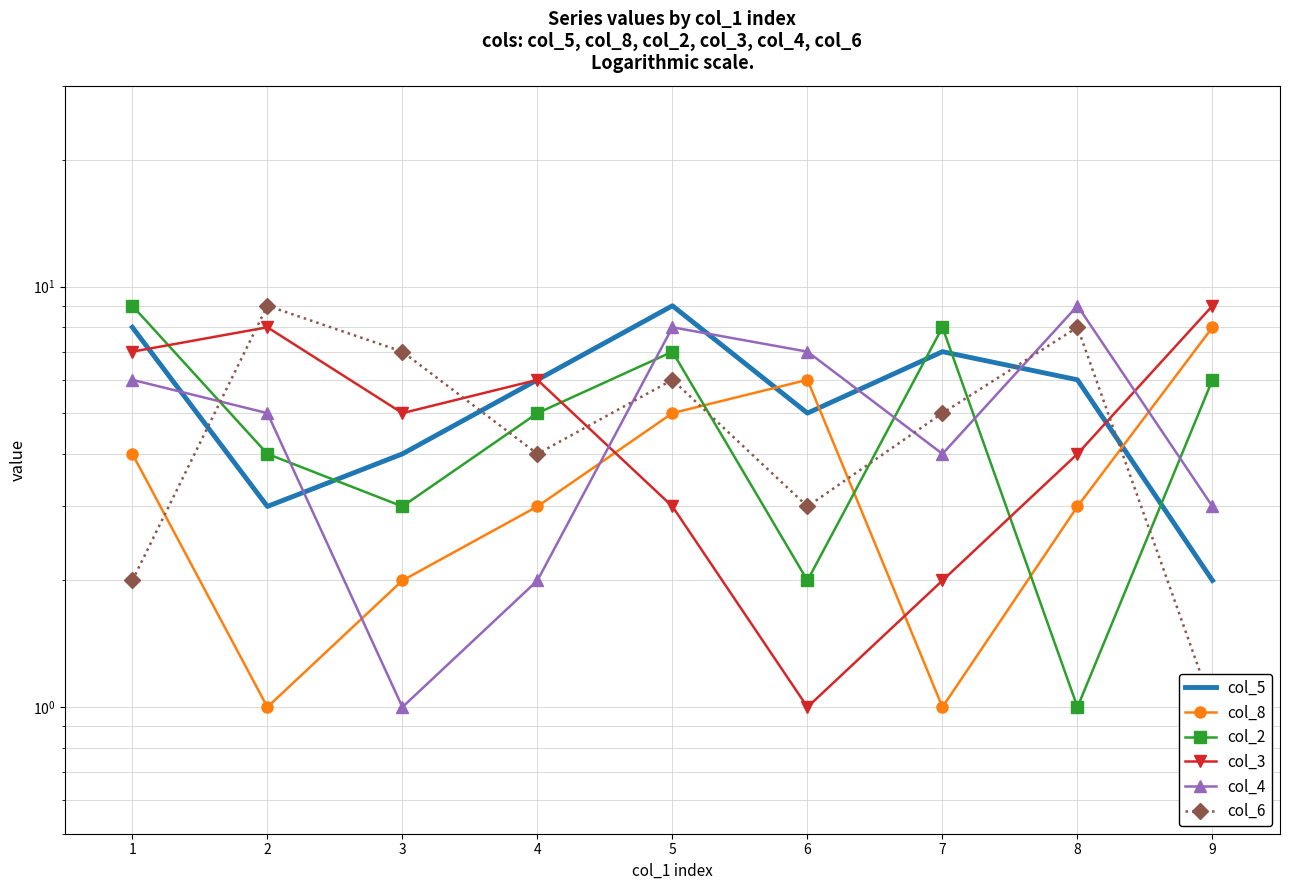

In col_4, how many points are lower than both neighbors (excluding endpoints)?

2